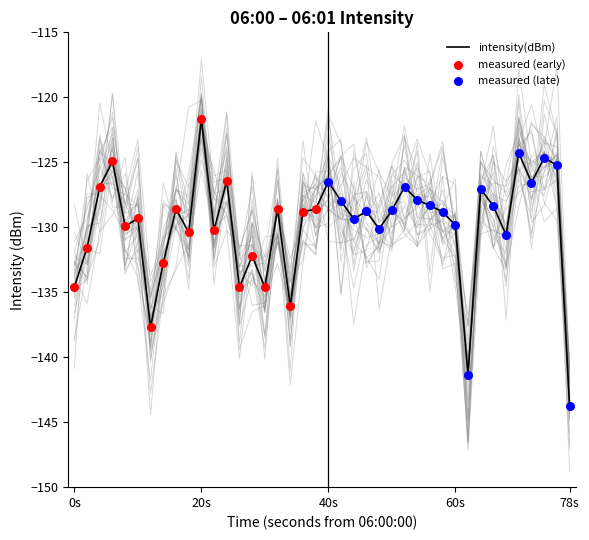

Which category has the lowest value in the intensity(dBm) series?

78s